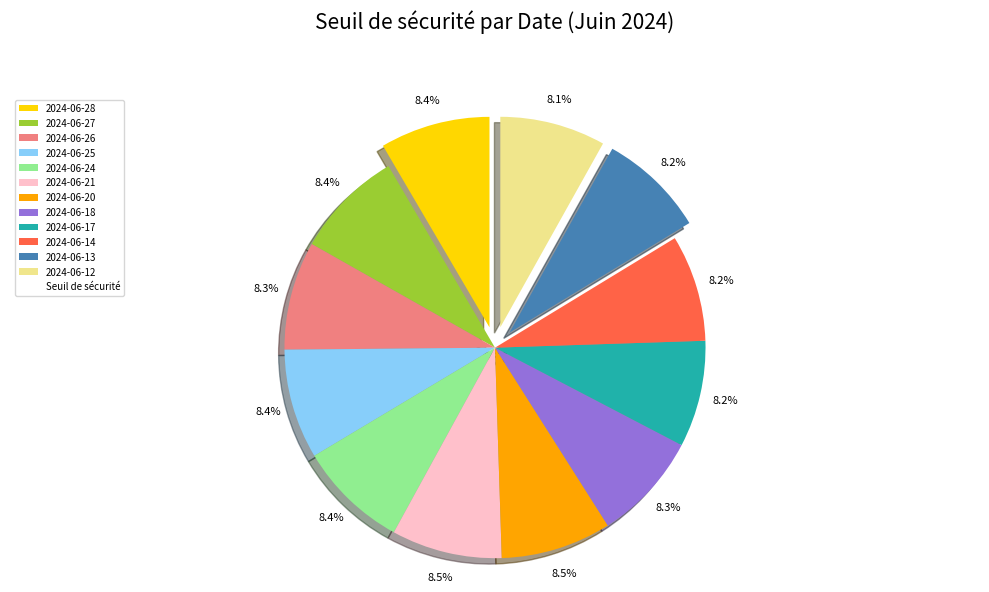

Is there a majority slice in this chart?

No